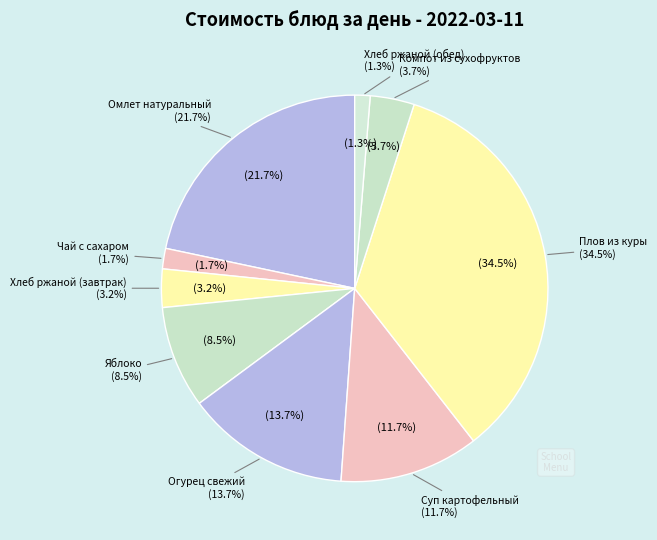

Which category has the biggest portion of the pie?

Плов из куры